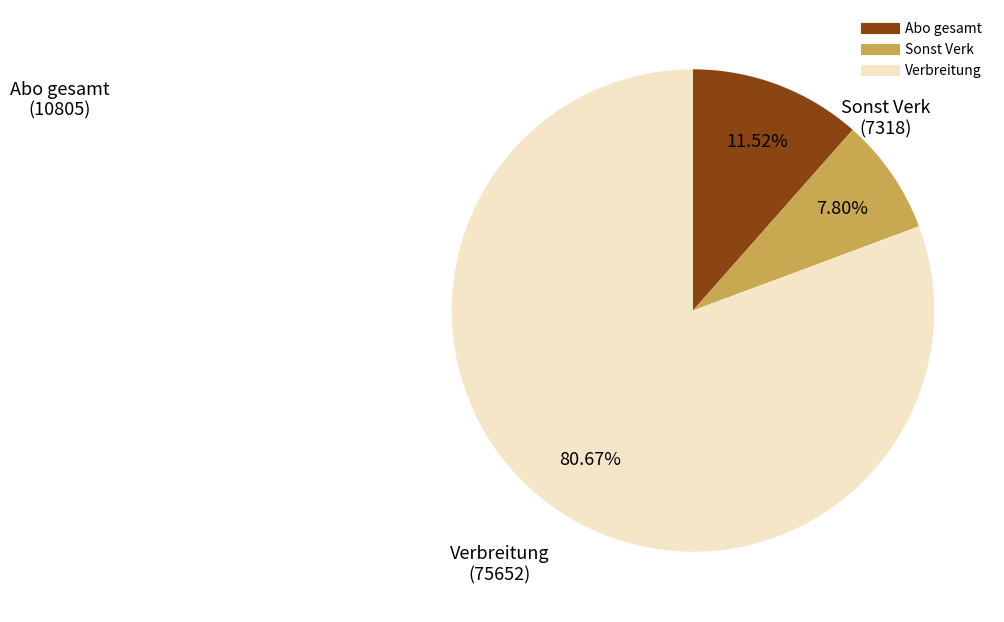

How many segments does this pie chart have?

3